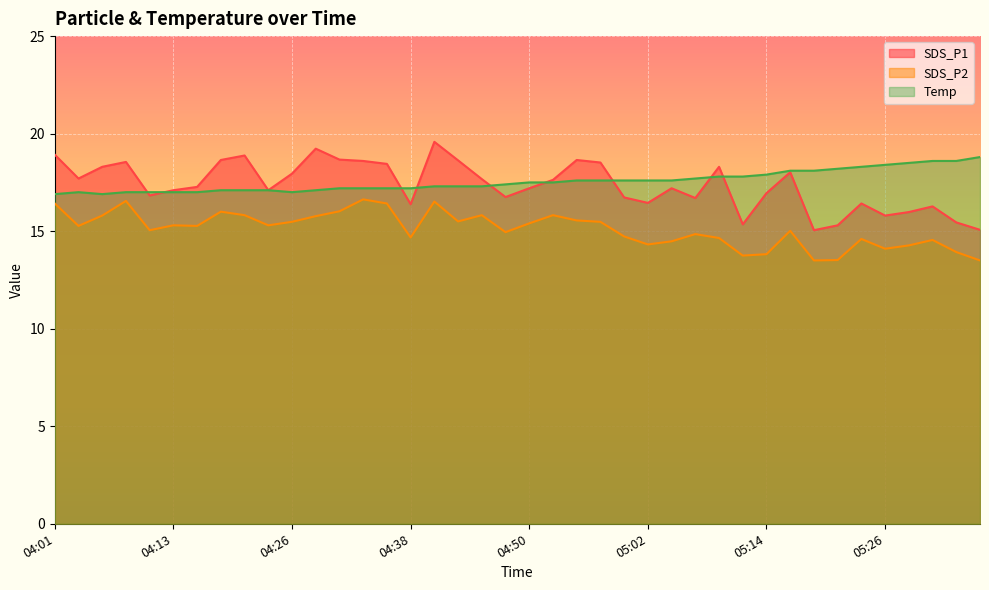

The value of Temp at 04:01 is 16.9. True or false?

True